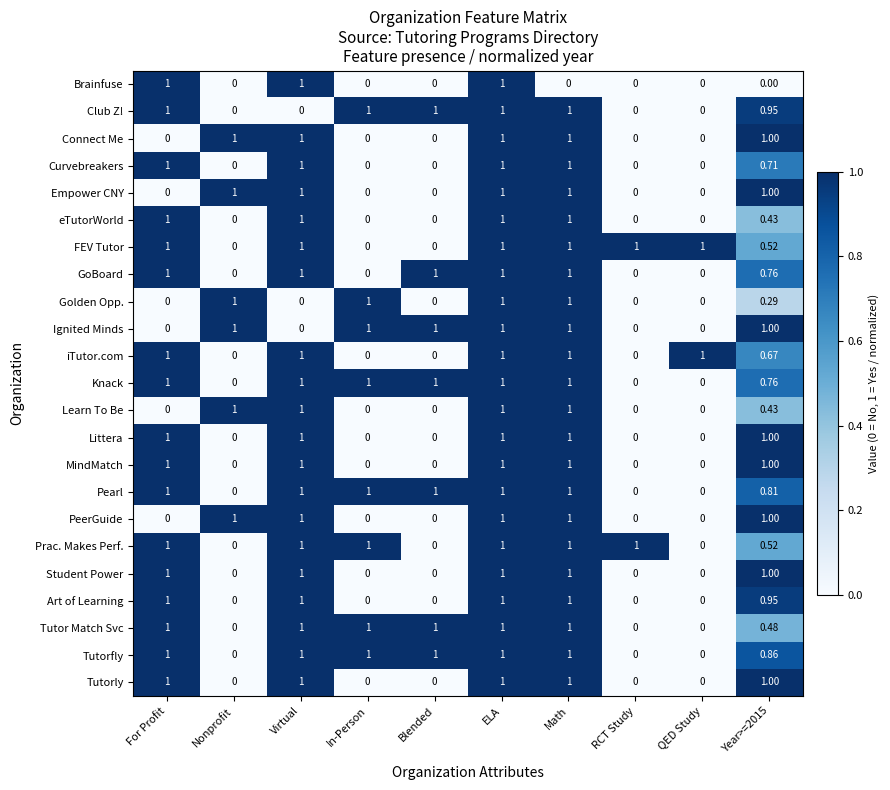

Is the value of MindMatch at QED Study greater than the value of GoBoard at For Profit?

No